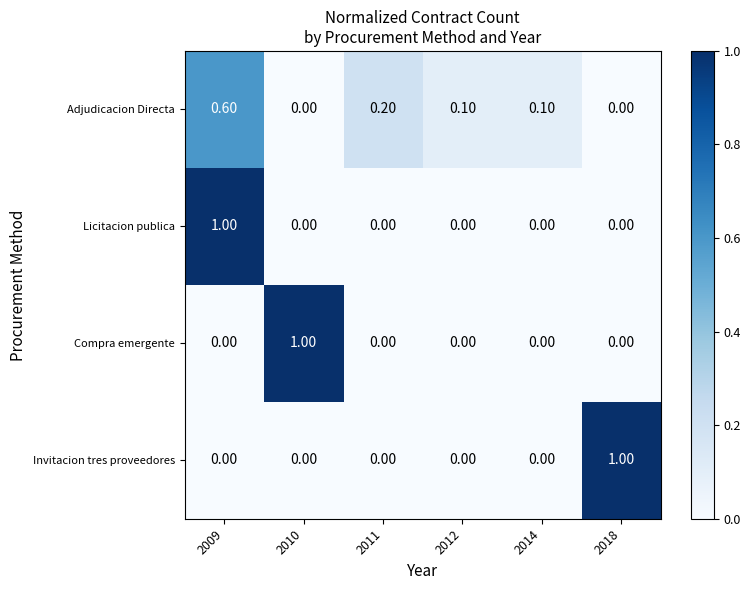

Between 2010 and 2011, which series saw the biggest shift?

Compra emergente